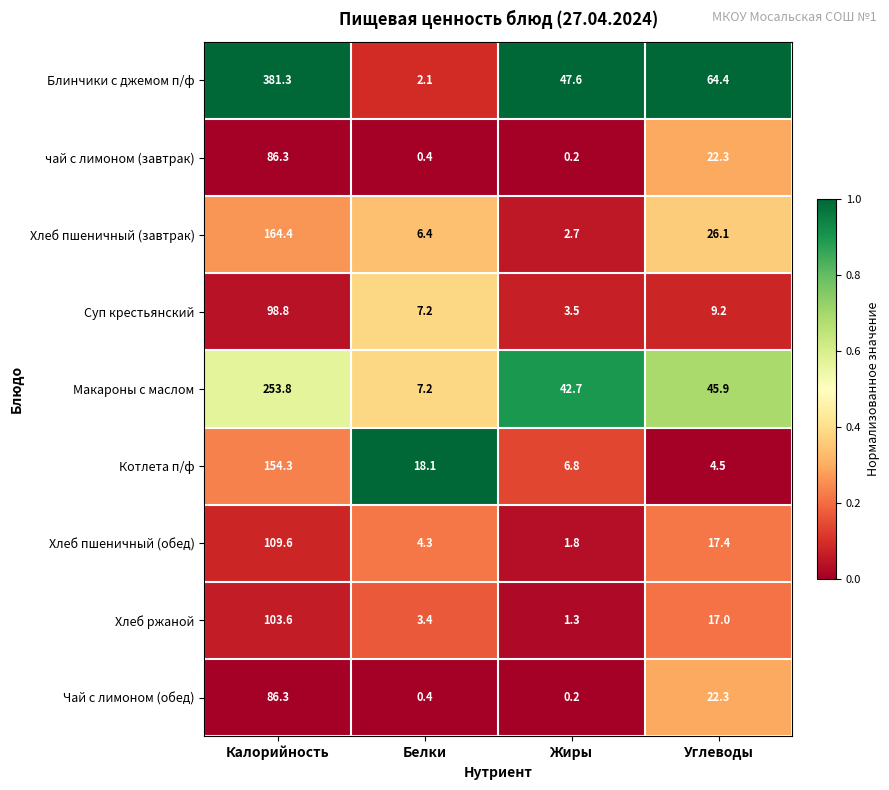

Rank the categories by Хлеб пшеничный (завтрак) value from highest to lowest.

Калорийность, Углеводы, Белки, Жиры